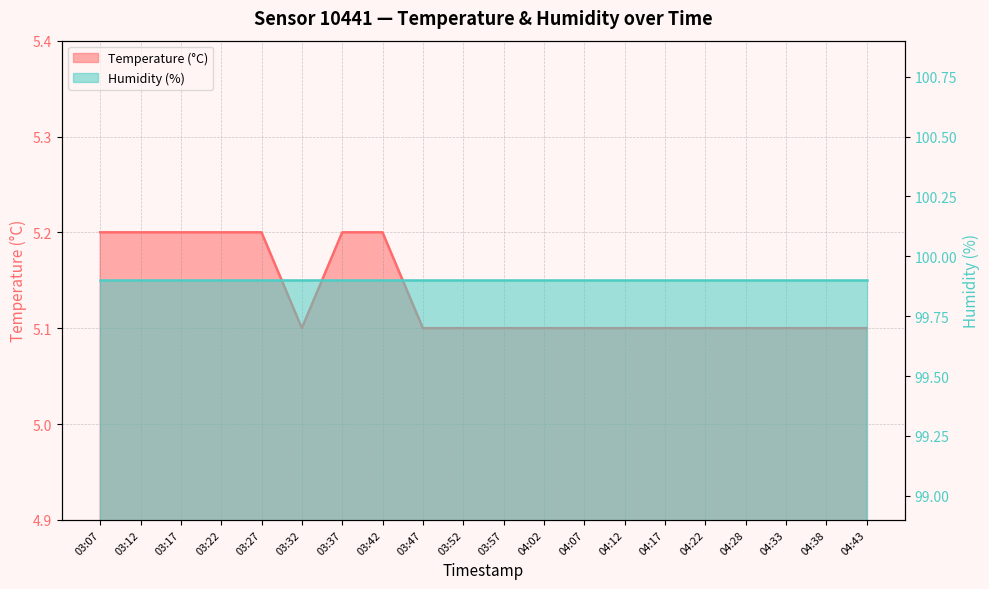

List the labels in order of value, smallest first.

03:32, 03:47, 03:52, 03:57, 04:02, 04:07, 04:12, 04:17, 04:22, 04:28, 04:33, 04:38, 04:43, 03:07, 03:12, 03:17, 03:22, 03:27, 03:37, 03:42